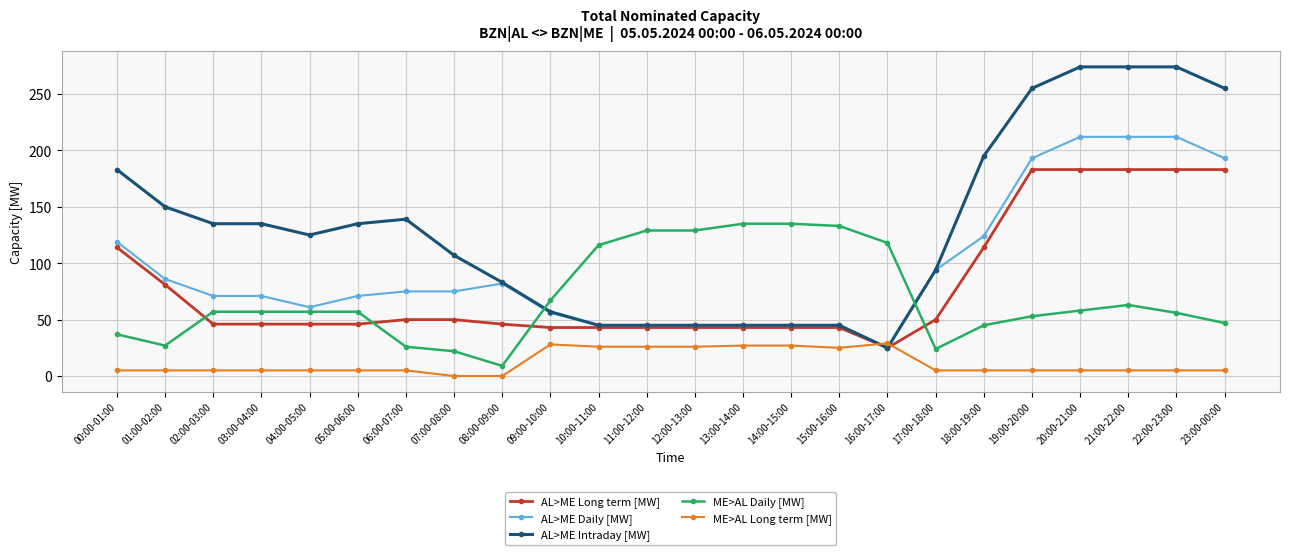

How many lines are shown in the chart?

5